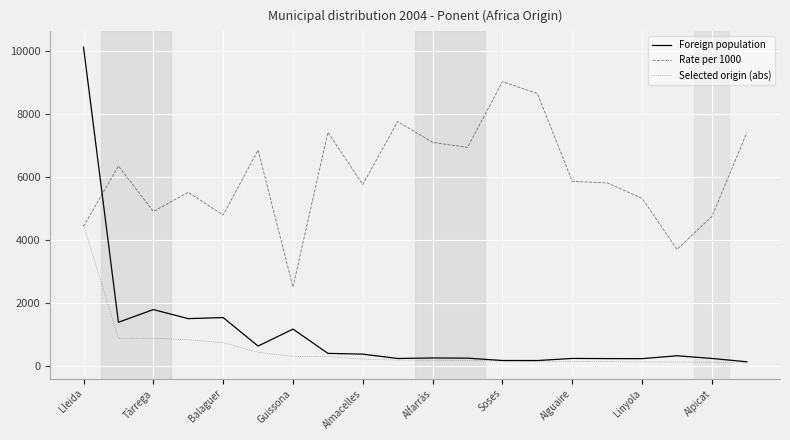

Which series has the widest spread of values?

Foreign population